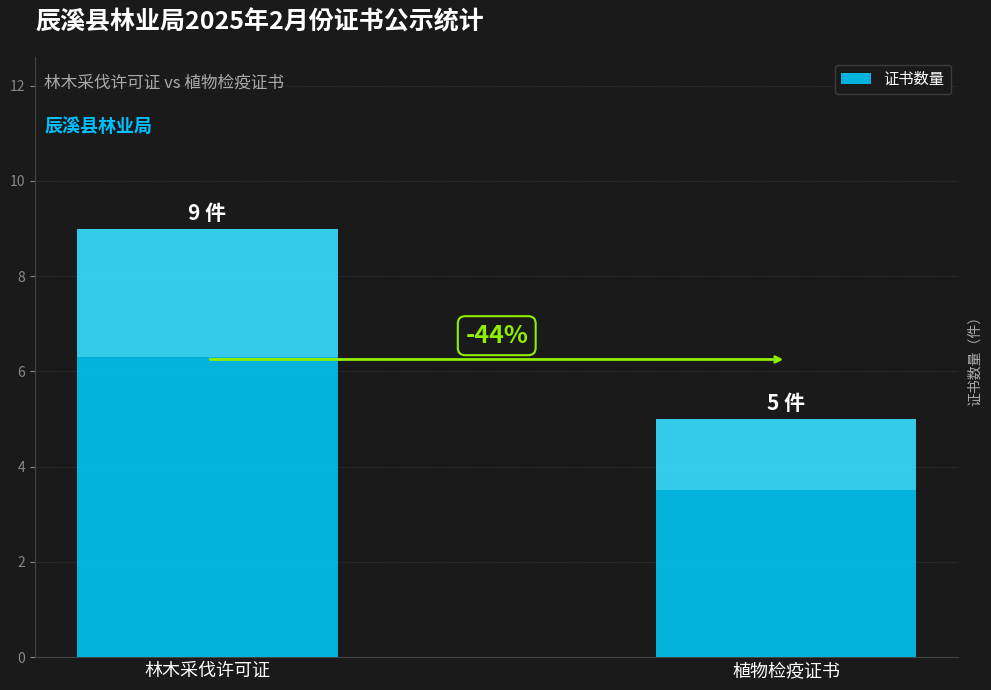

Which category has the highest value across all series?

林木采伐许可证